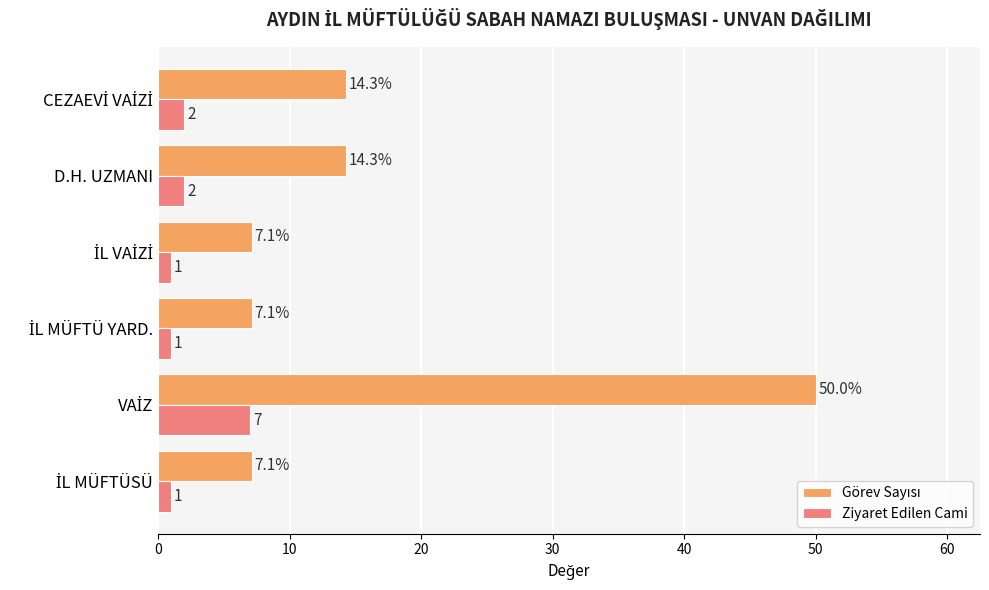

What is the greatest value displayed?

50.0